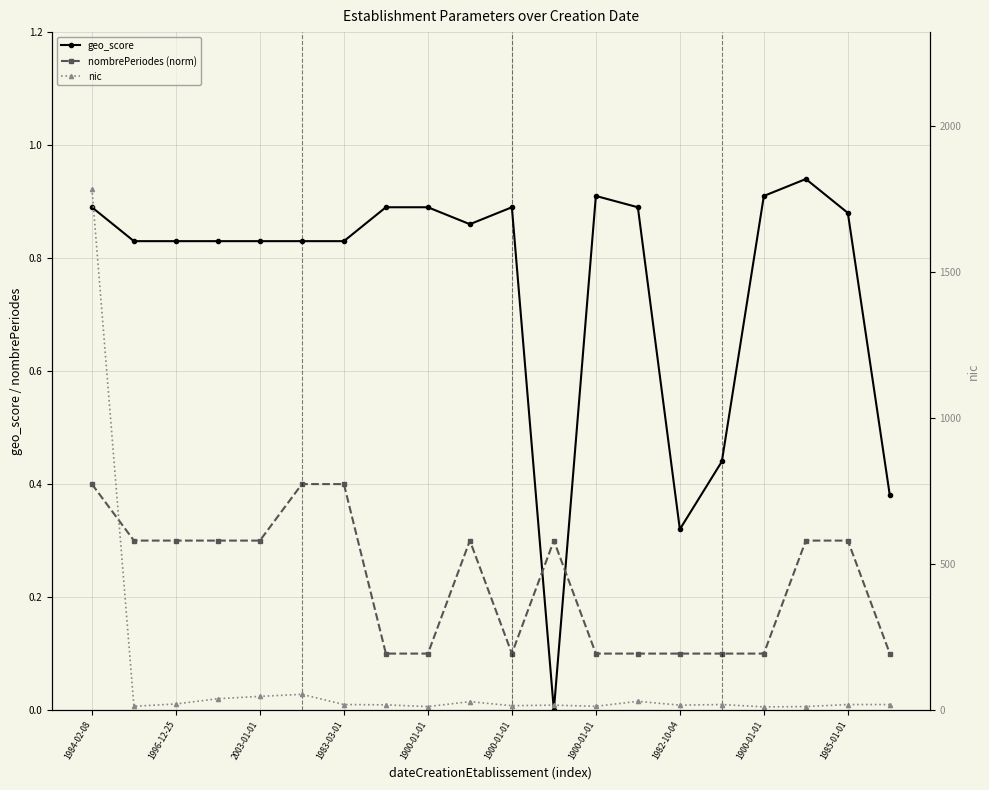

What is the total value across all series at 1982-10-04?

19.0